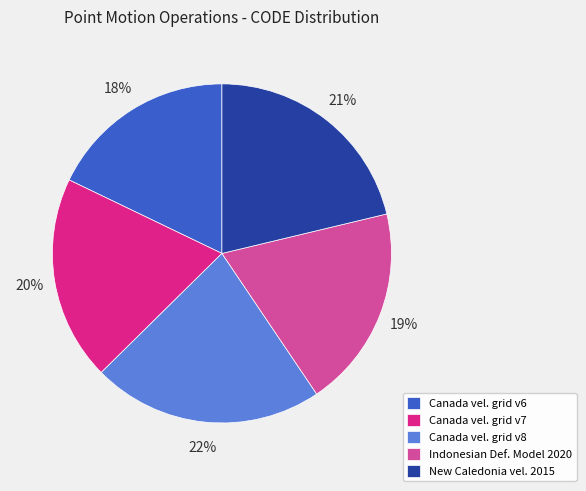

Approximately how many times larger is the value at New Caledonia vel. 2015 compared to Canada vel. grid v8?

1.0